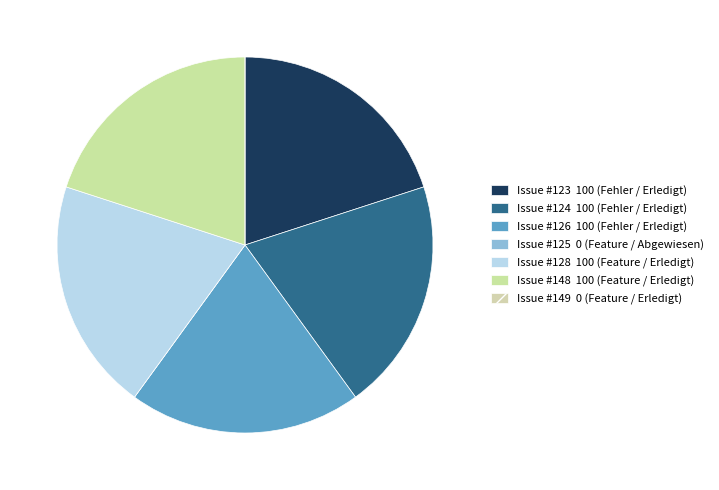

Which slice is the largest?

123